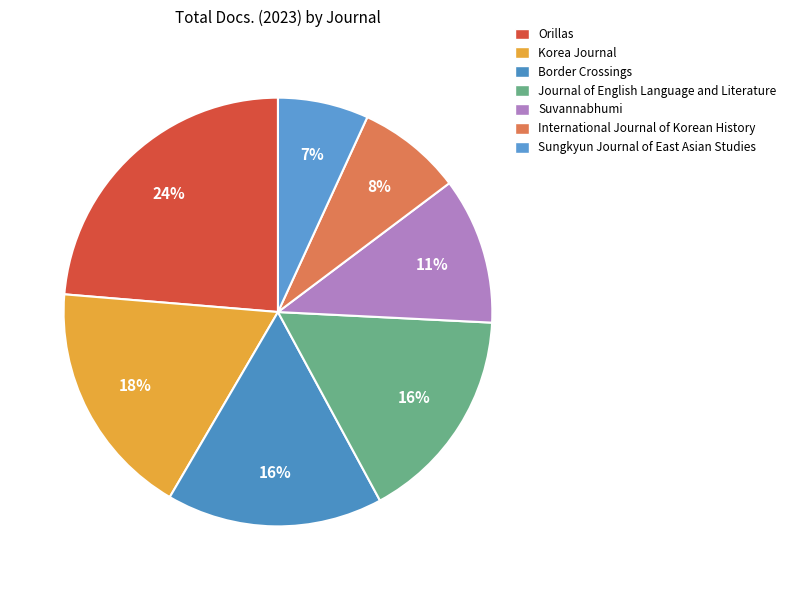

True or false: Sungkyun Journal of East Asian Studies accounts for 16% of the total.

False